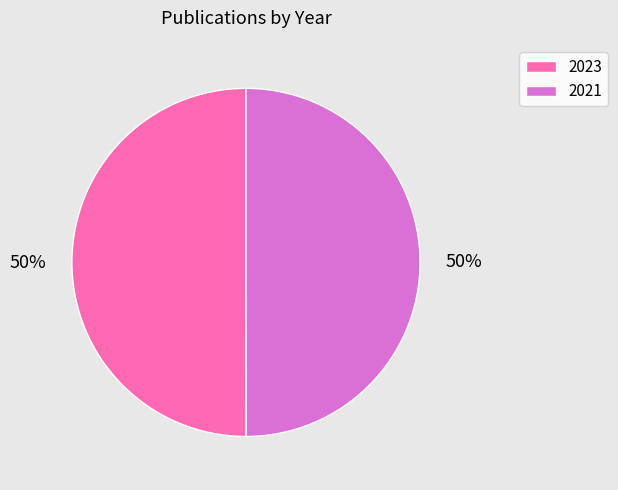

The 2021 slice represents 50% of the pie. True or false?

True